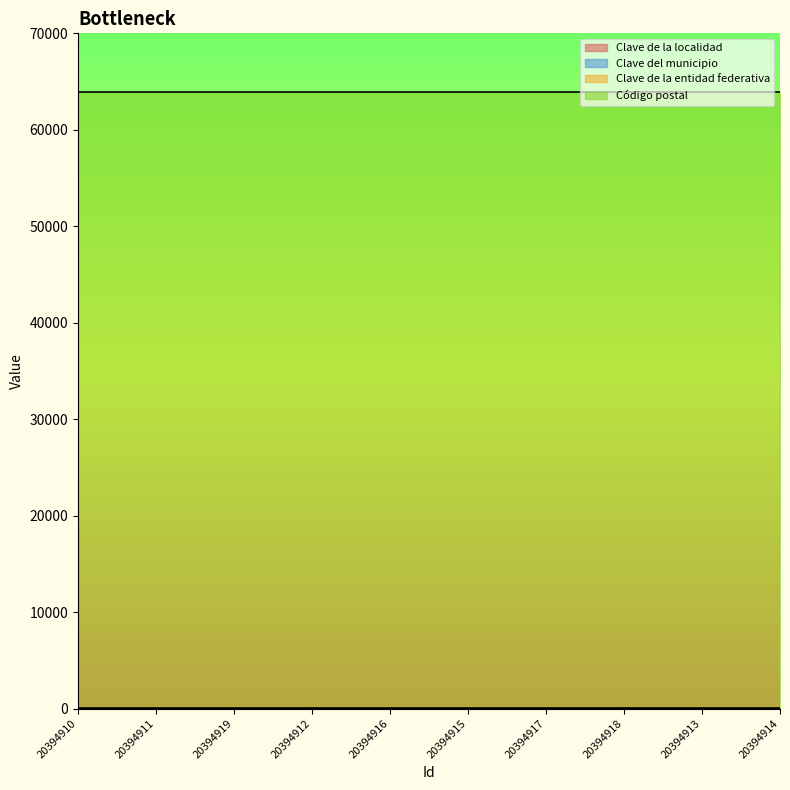

What position from the left is 20394918?

8